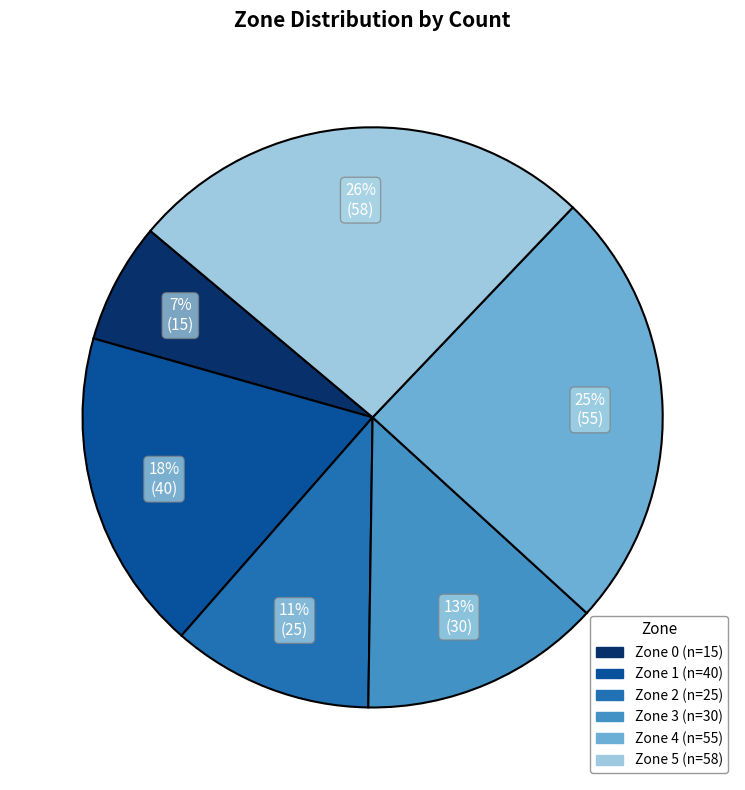

Count the number of slices in the pie.

6